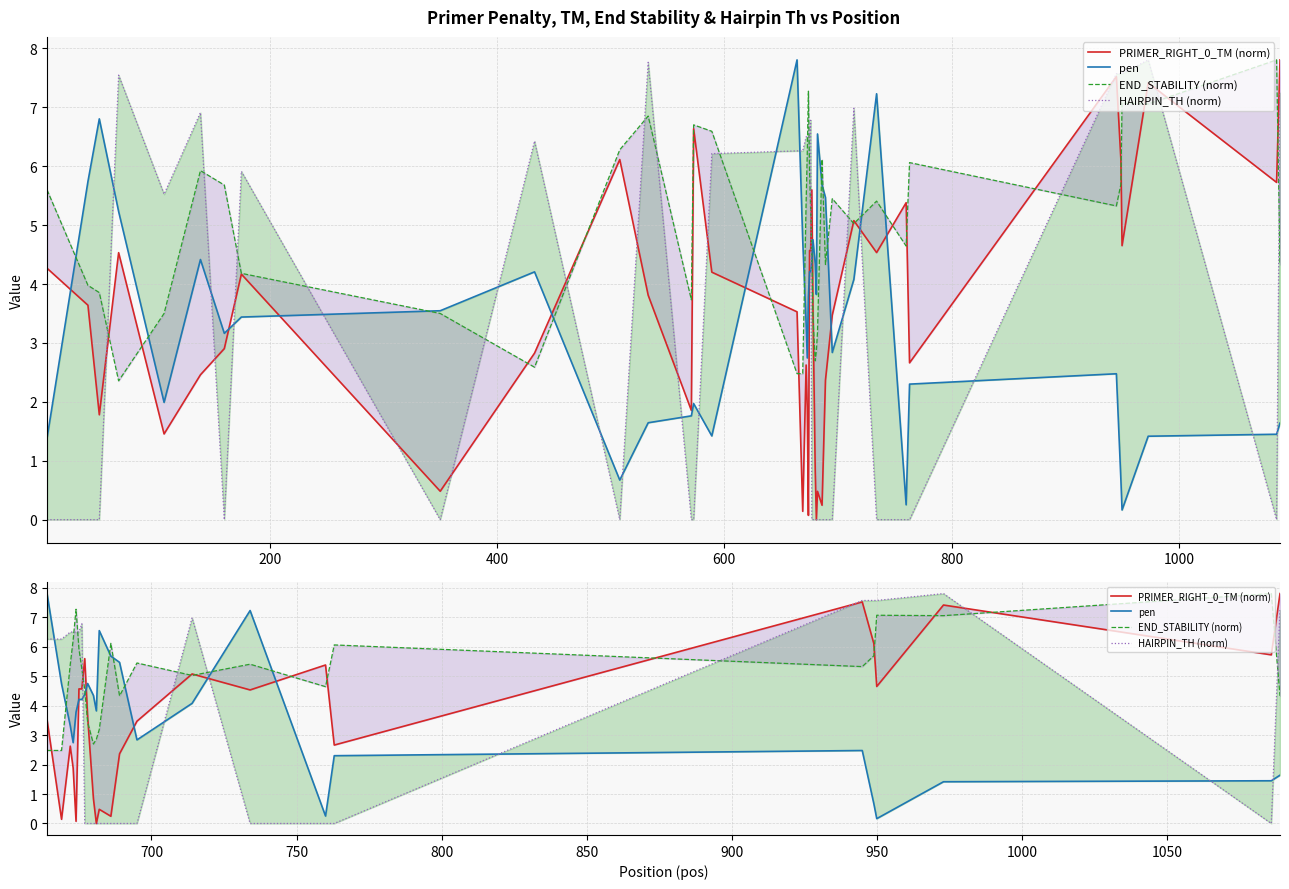

How many series are shown in this chart?

4